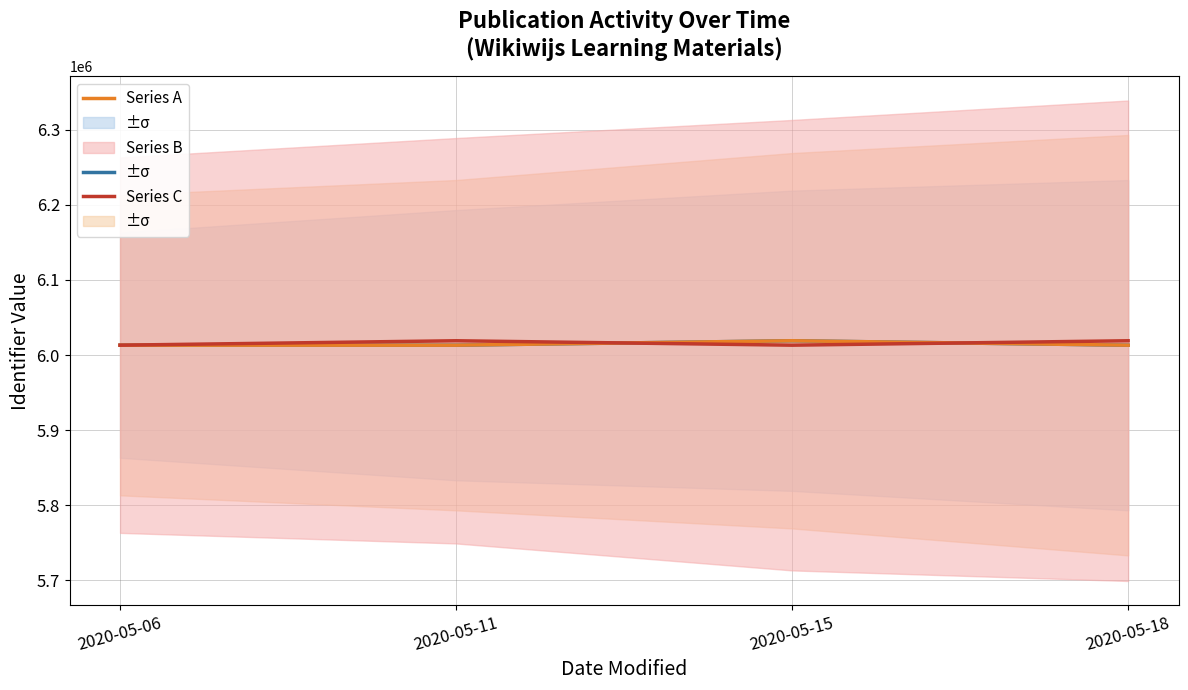

True or false: Series A and Series B cross at least once.

False